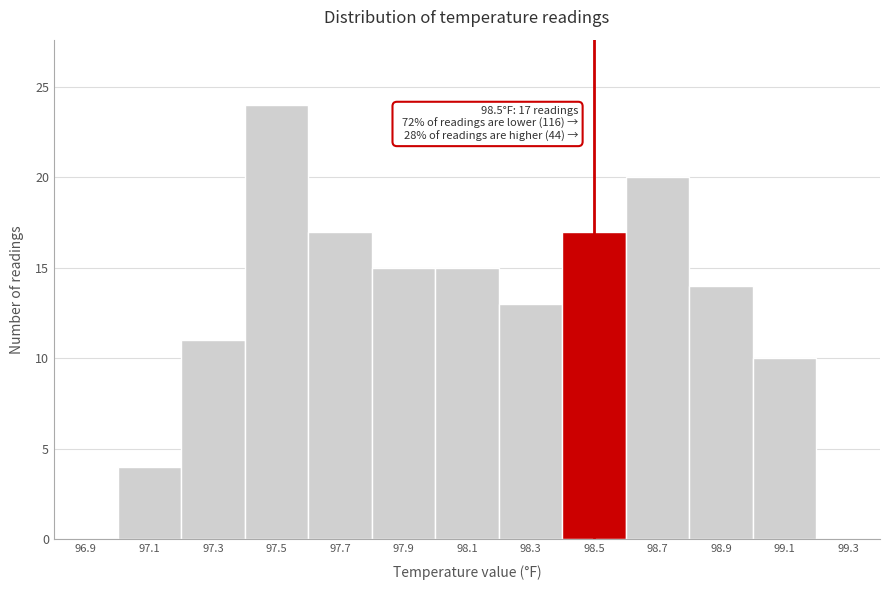

Over which range of the x-axis is the bar tallest?

97.4 to 97.6